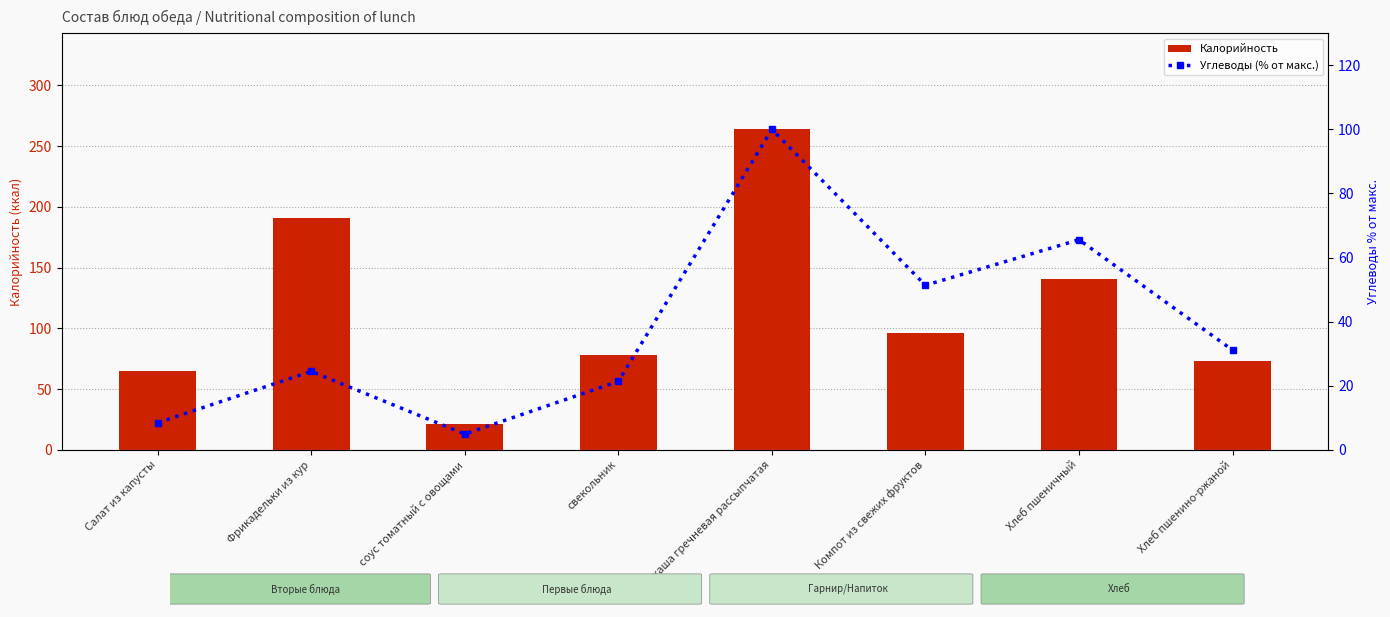

What is the highest value of the Калорийность series?

263.8